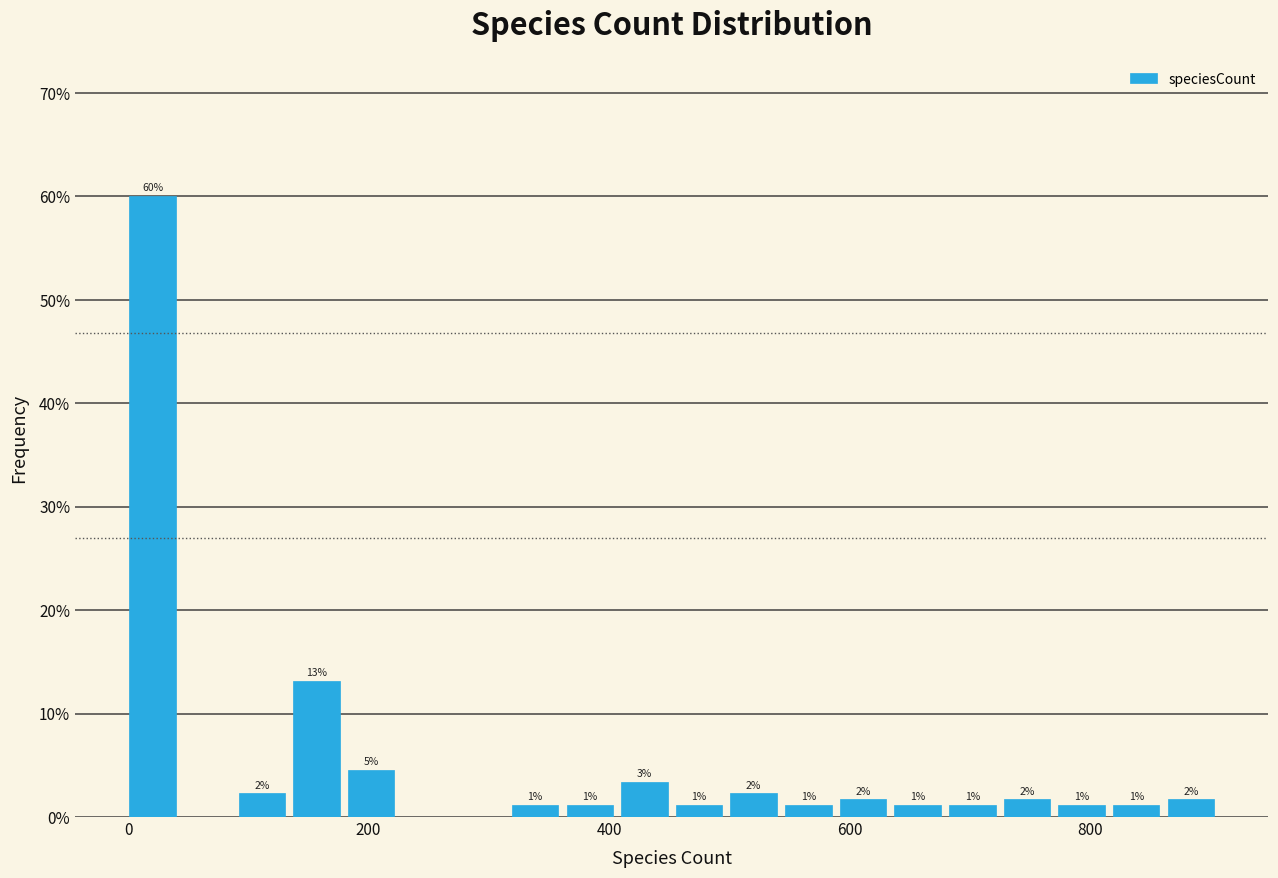

Read against the x-axis, roughly where is the centre of the tallest bar?

20